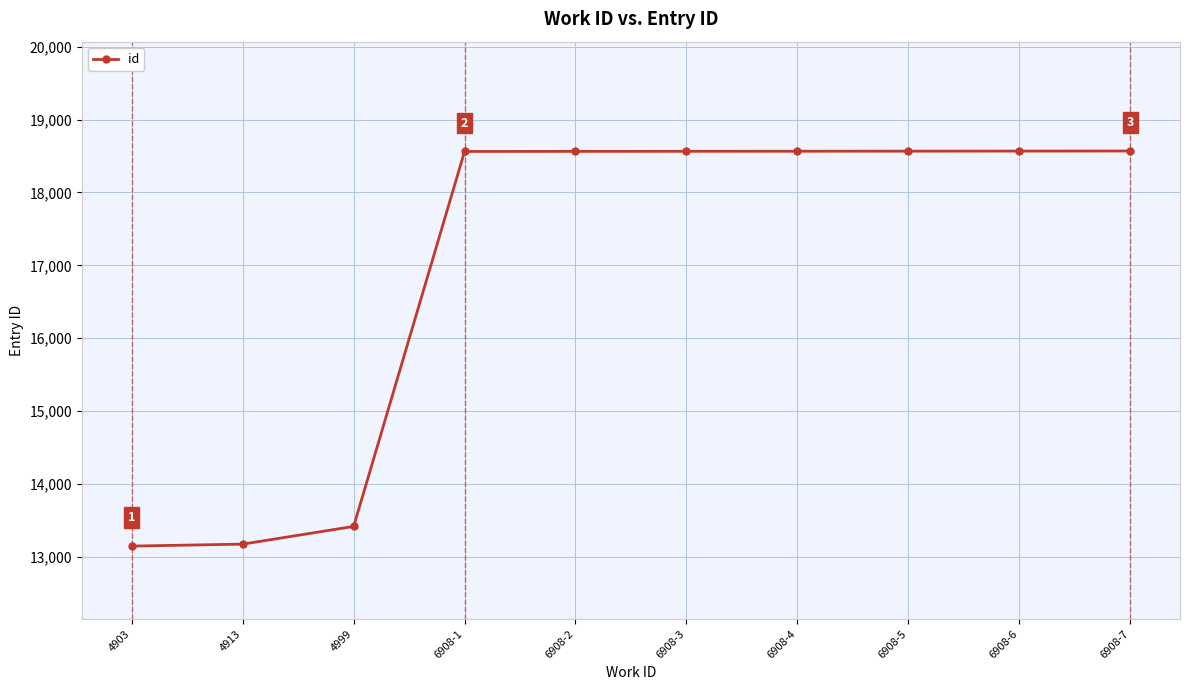

The value at 6908-7 is 12291. True or false?

False